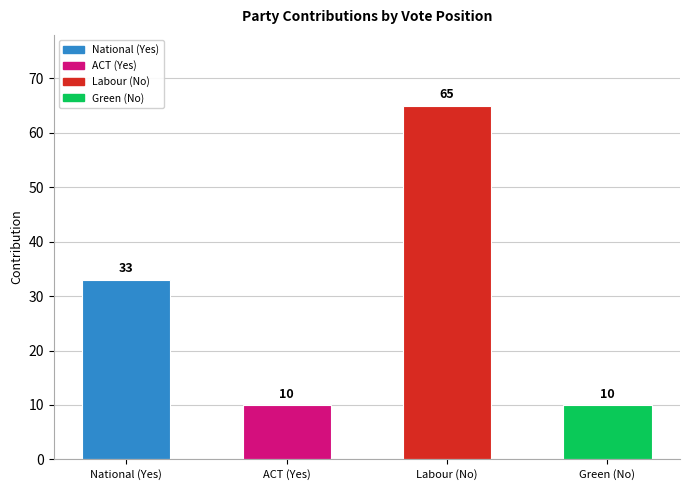

What position from the left is Green (No)?

4